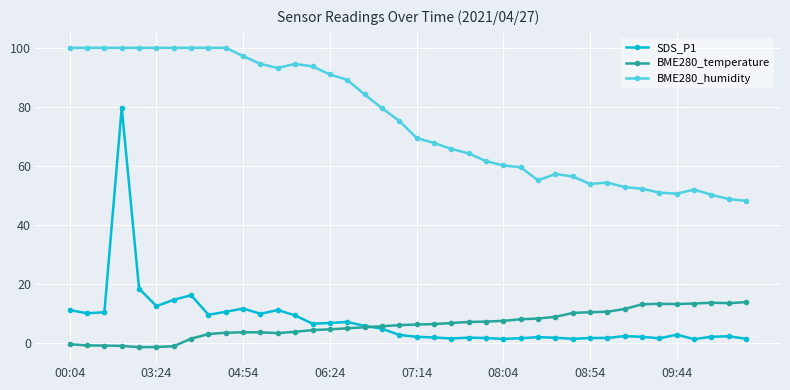

True or false: BME280_temperature has more than 1 points higher than both neighbors.

True